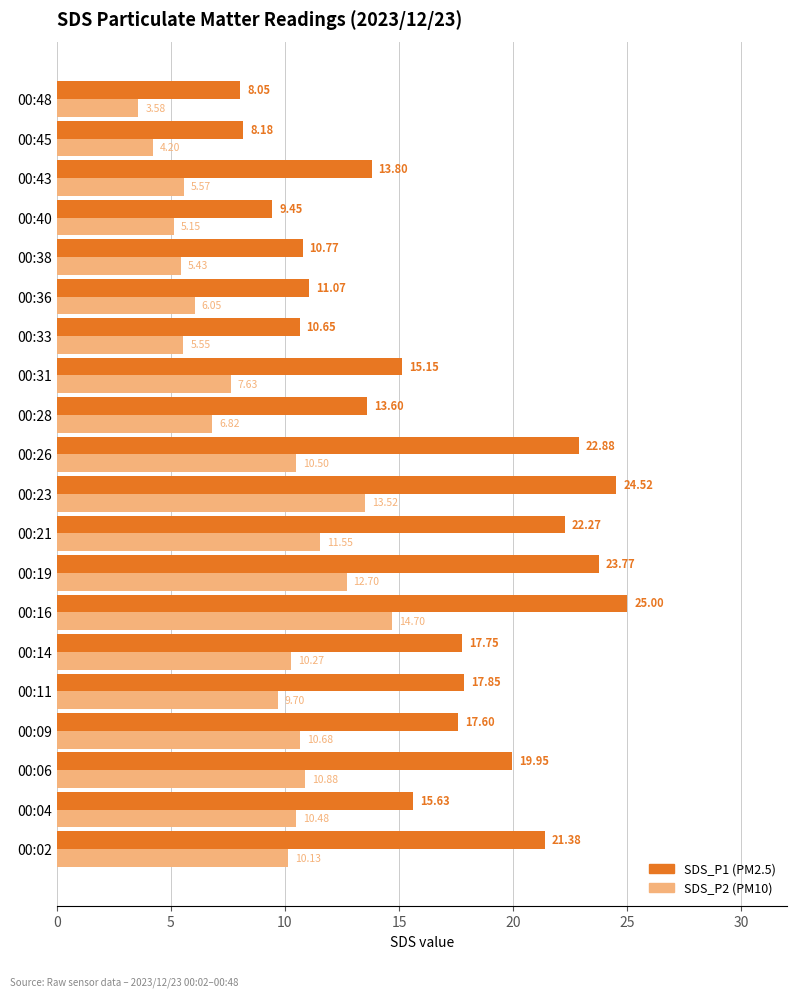

What is the total value across all series at 00:43?

19.4